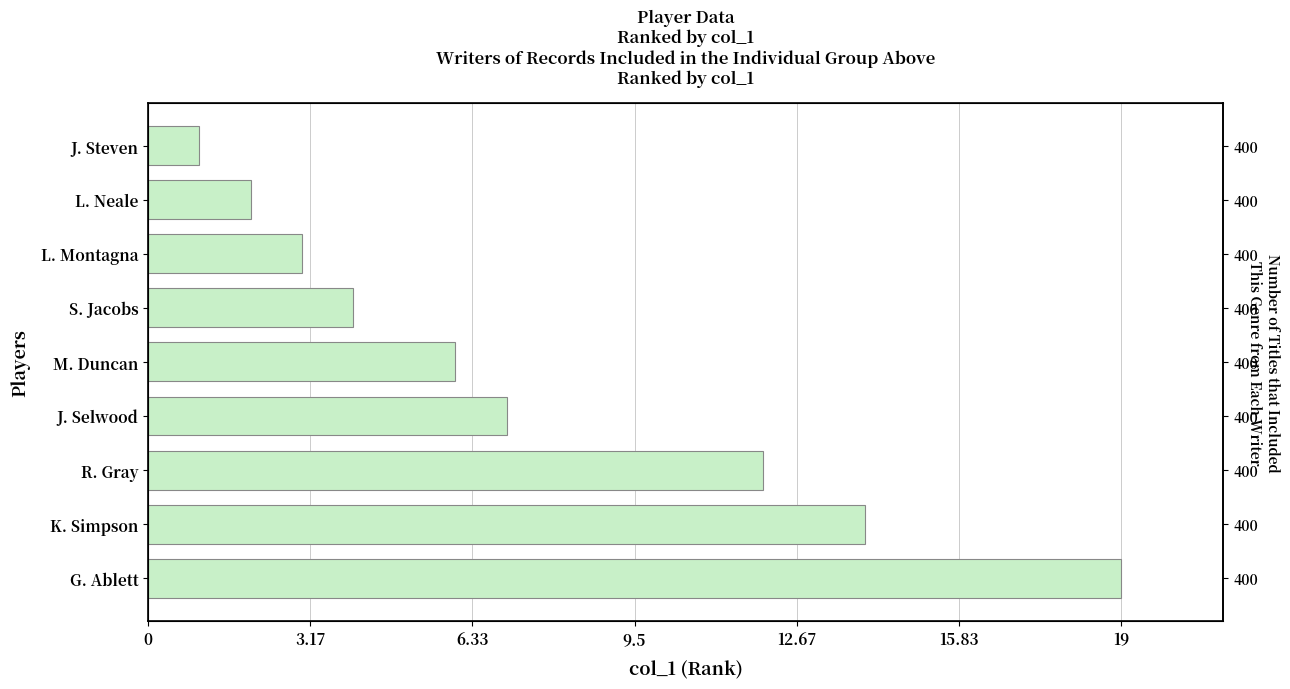

The value at M. Duncan is 10. True or false?

False